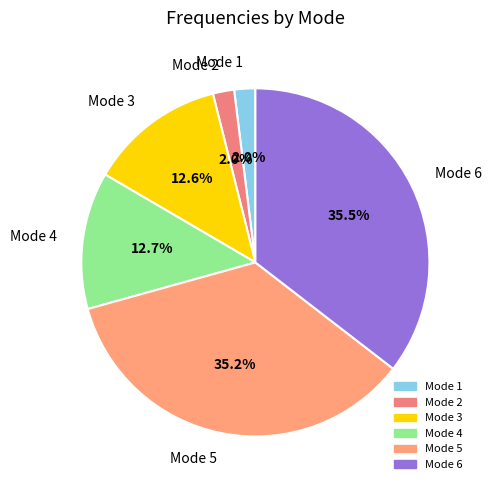

How many slices are in this pie chart?

6